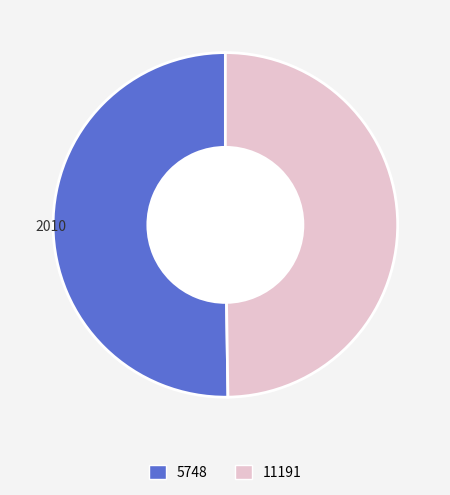

True or false: 5748 accounts for 50% of the total.

True